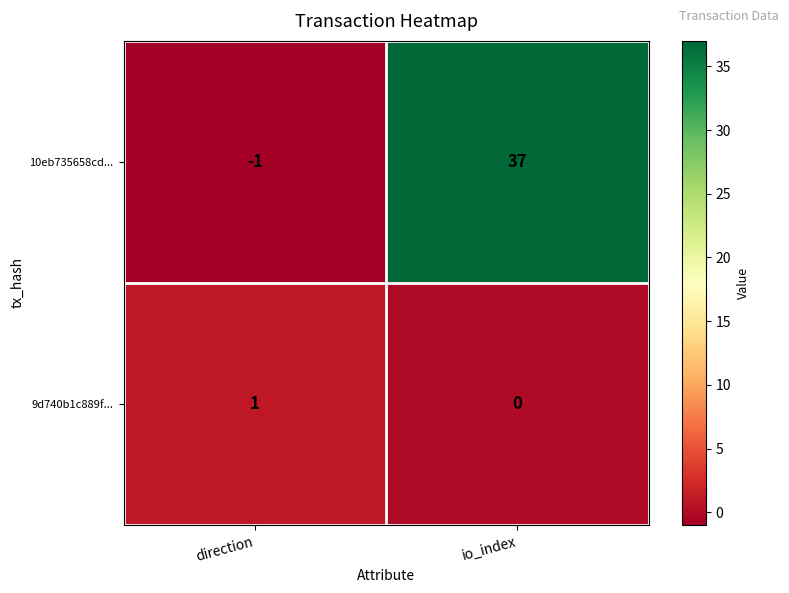

How many data points does each series have?

2